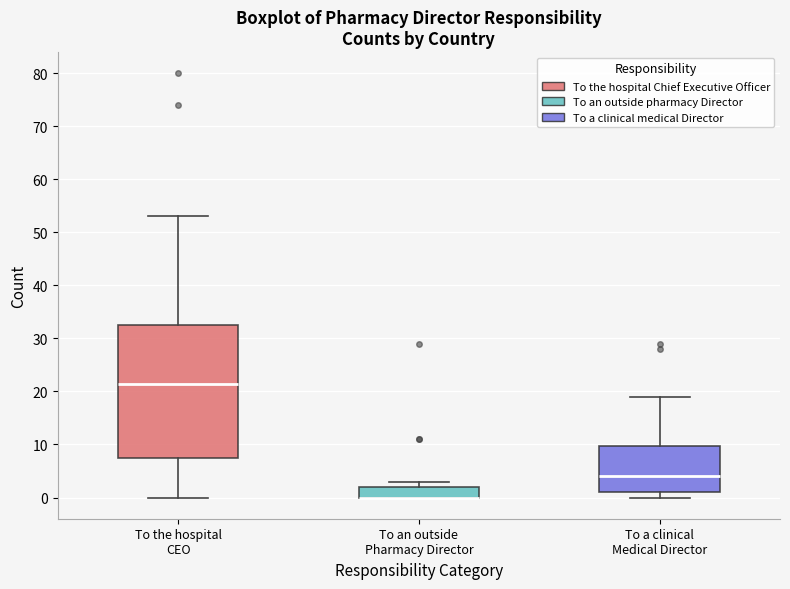

Reading left to right, transcribe this box plot: for each box, give where its median line is, the range the box spans, and where its two whiskers end, as read against the y-axis. The values are not printed on the chart, so give them approximately, as read against the axis.

To the hospital CEO: median 22, box 8 to 33, whiskers 0 to 53
To an outside Pharmacy Director: median 0 (drawn on the box's lower edge), box 0 to 2, whiskers 0 to 3
To a clinical Medical Director: median 4, box 1 to 10, whiskers 0 to 19